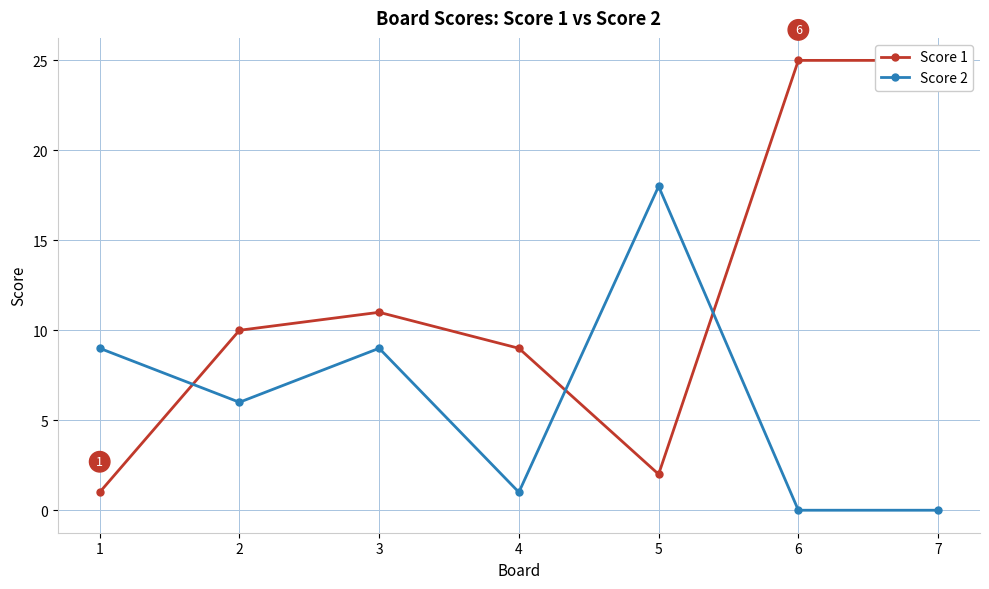

Which has a higher value, 1 or 3?

3